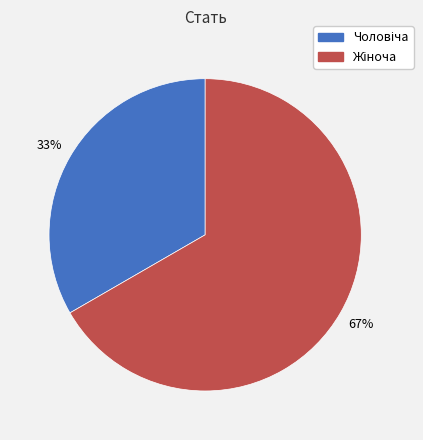

Is there a majority slice in this chart?

Yes